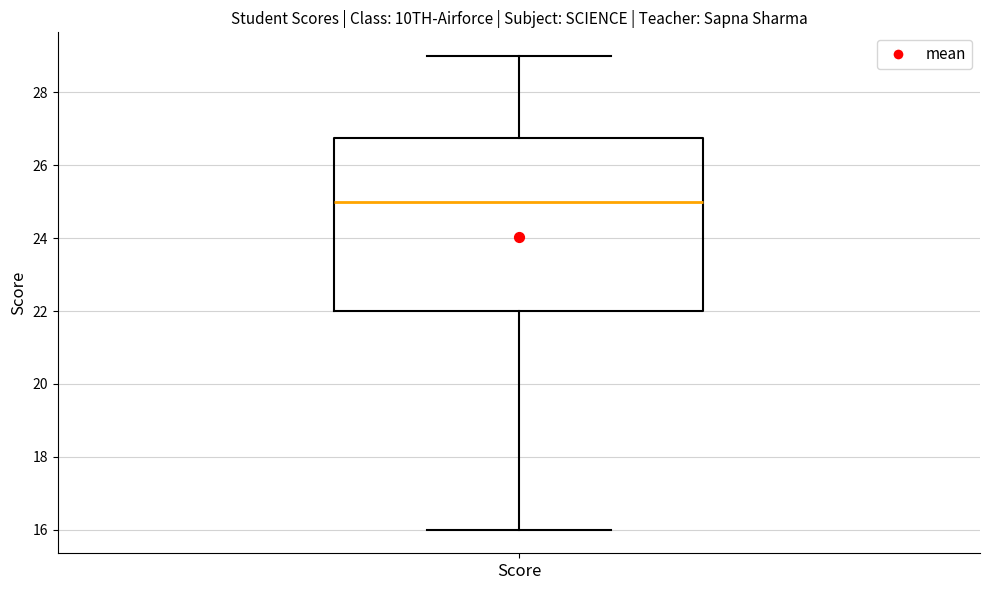

Read this box plot against the y-axis: the position of the median line, the range covered by the box, and the ends of both whiskers. The values are not printed on the chart, so give them approximately, as read against the axis.

median 25.0, box 22.0 to 26.8, whiskers 16.0 to 29.0